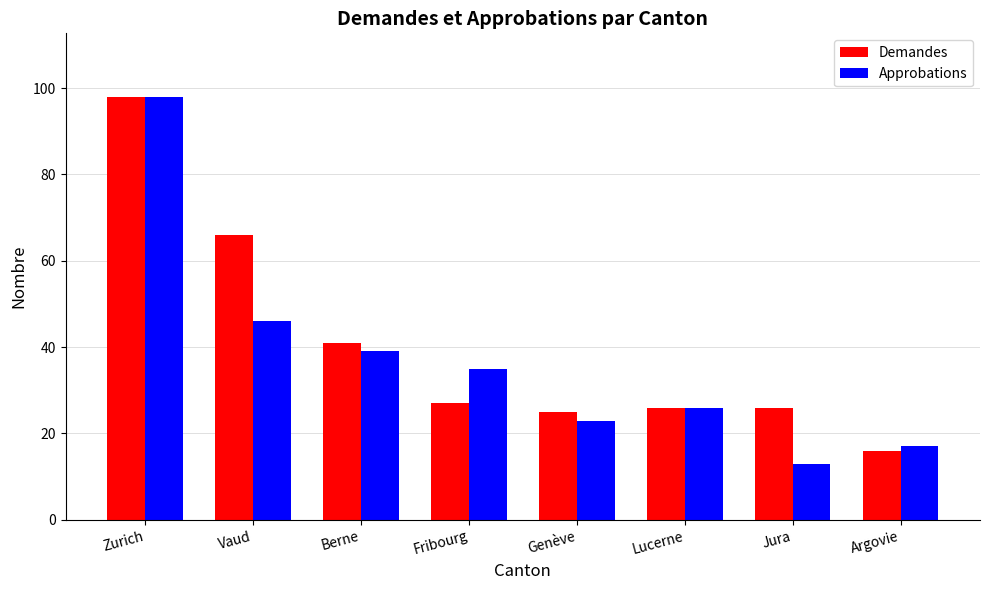

What is the difference between the Approbations values at Lucerne and Jura?

13